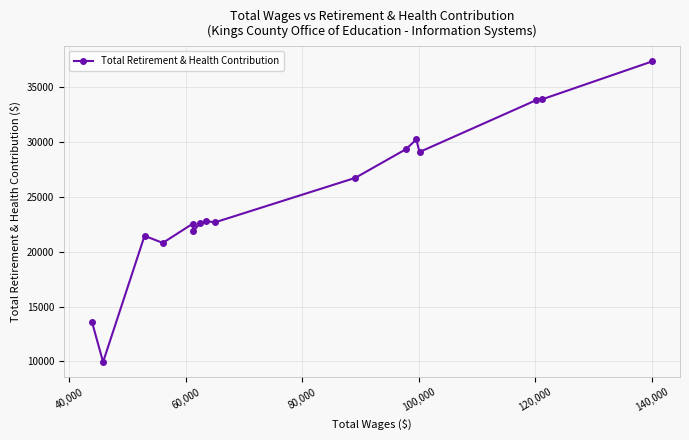

What is the value of the 9th point from the left?

22676